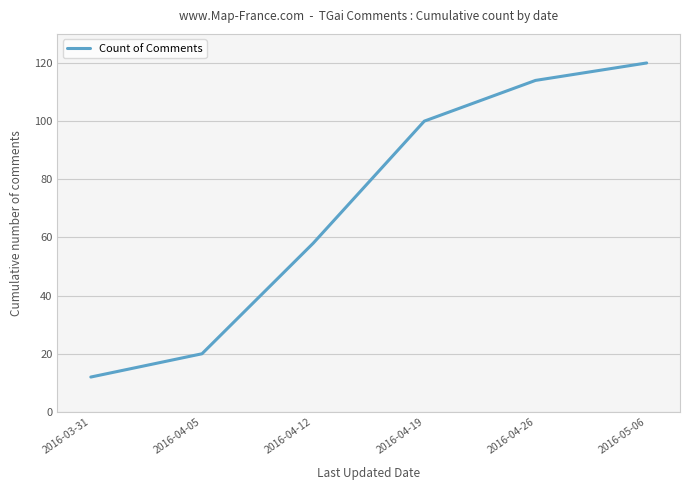

How many distinct data groups are displayed?

1